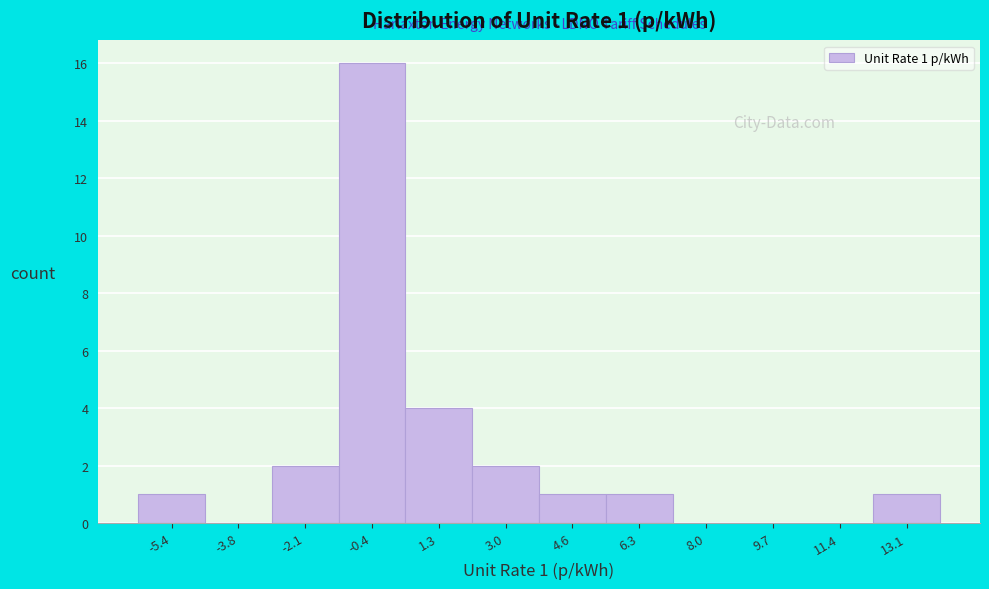

Reading left to right, extract all data points from this chart.

-5.4=1	-3.8=0	-2.1=2	-0.4=16	1.3=4	3.0=2	4.6=1	6.3=1	8.0=0	9.7=0	11.4=0	13.1=1